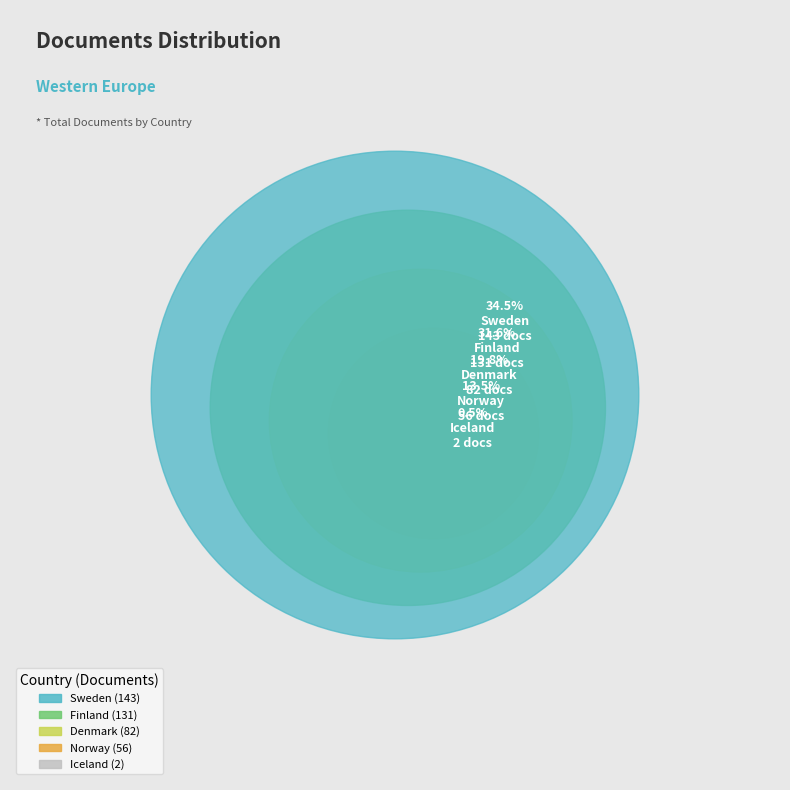

What percentage is NOT represented by Denmark?

80.2%